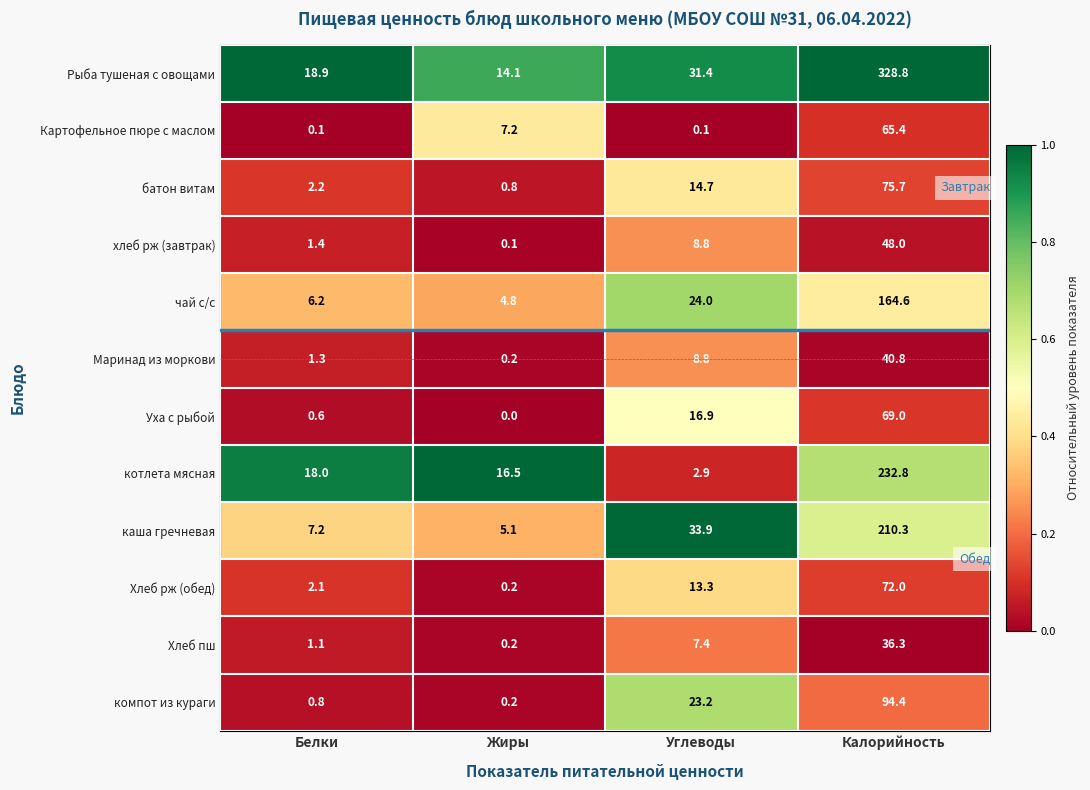

What is the difference between the highest and lowest values at Белки?

18.8